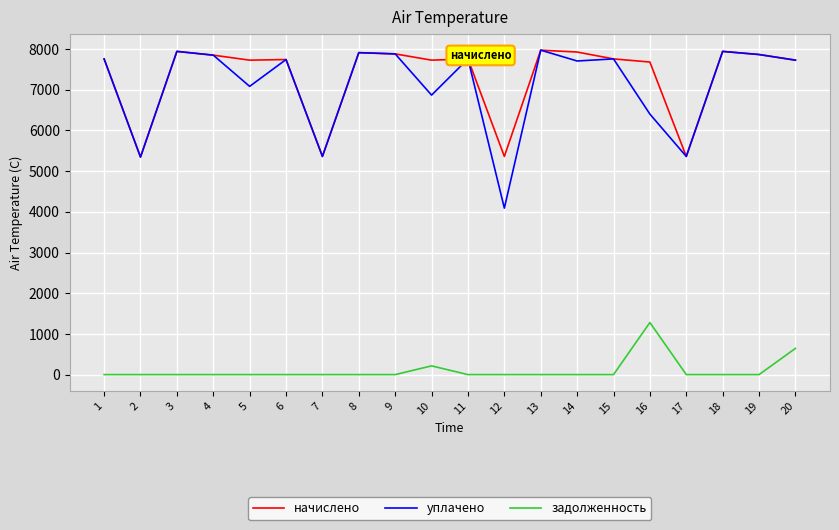

The value of начислено at 16 is 7680.0. True or false?

True